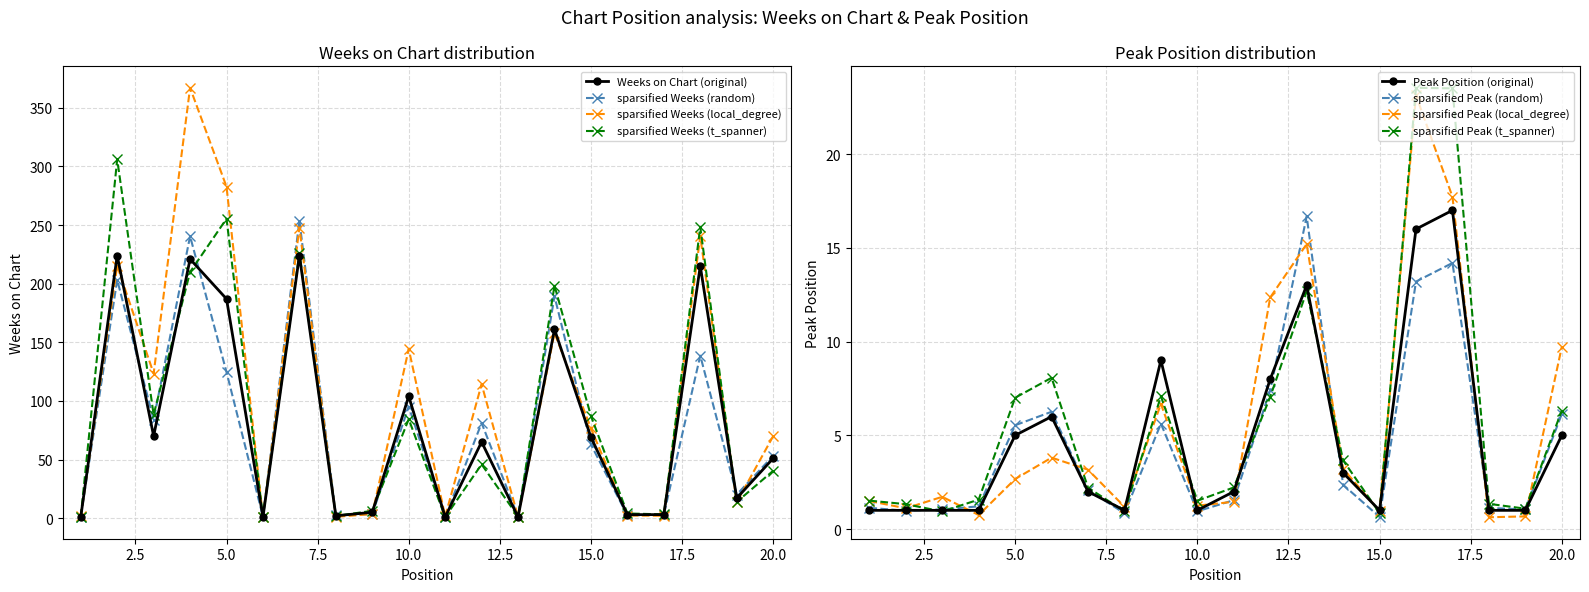

The Weeks on Chart series shows 1 at 1. True or false?

True